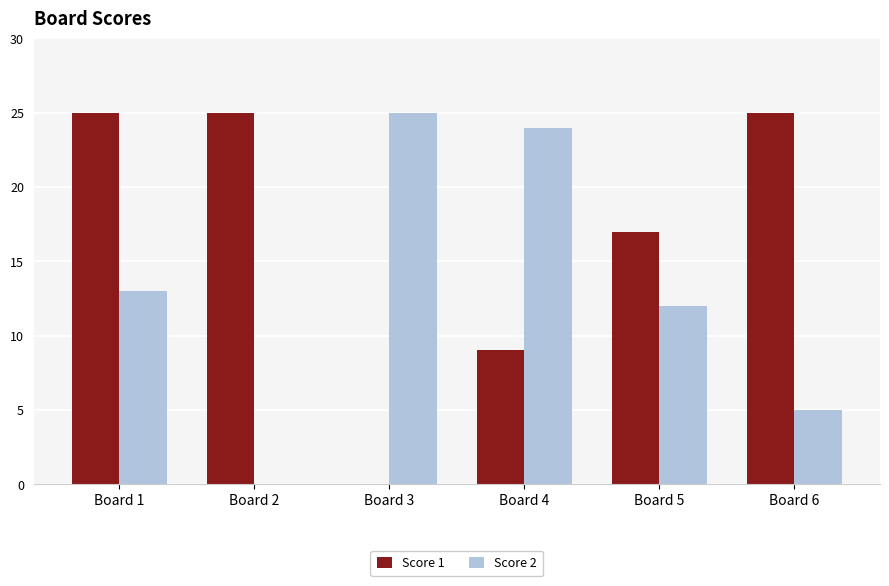

At which category is the sum across all series the highest?

Board 1